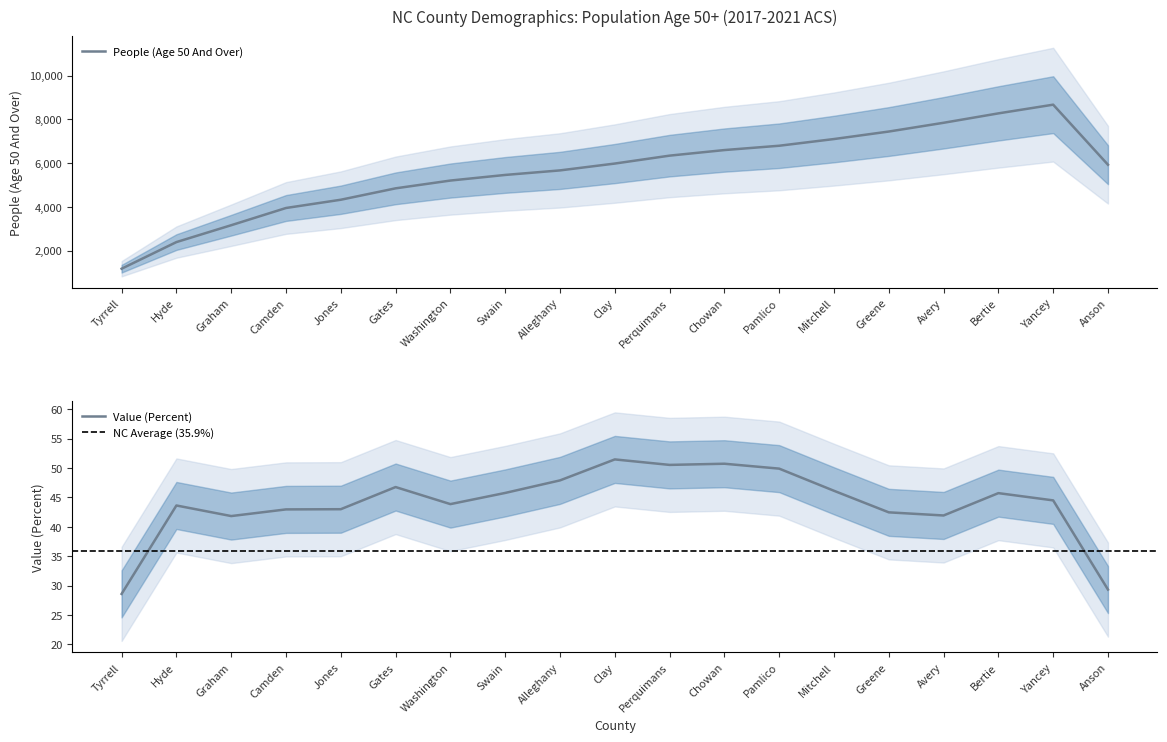

What is the sum of all Value (Percent) values?

837.1